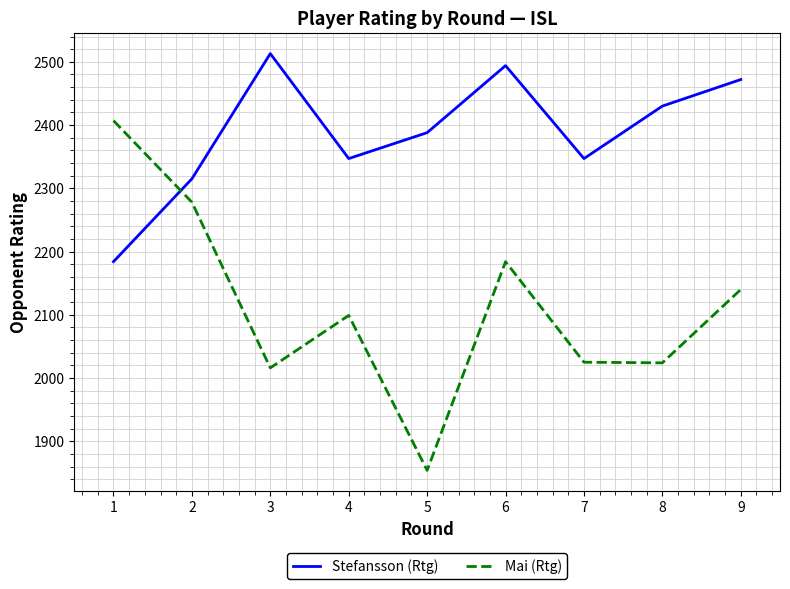

True or false: Stefansson (Rtg) has a value of 1429 at 3.

False